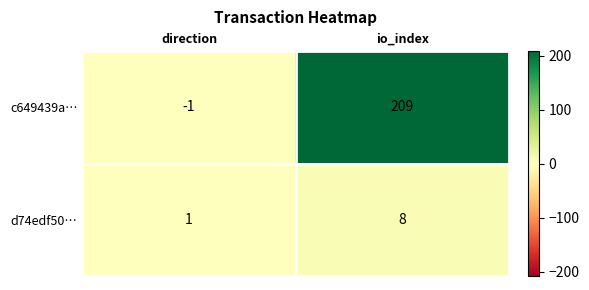

At which label is c649439a… closest to 104?

direction